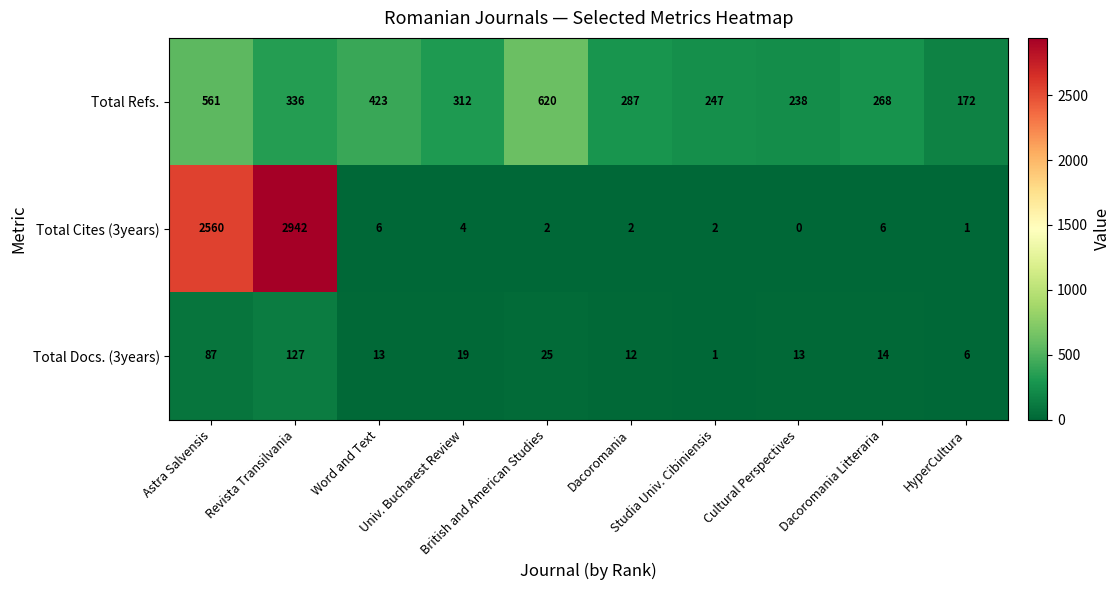

What is the difference between the second highest and second lowest values in the Total Docs. (3years) series?

81